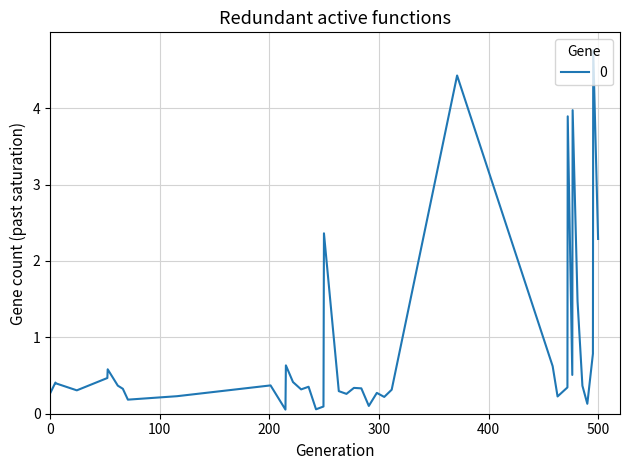

What is the maximum value shown in the chart?

4.8